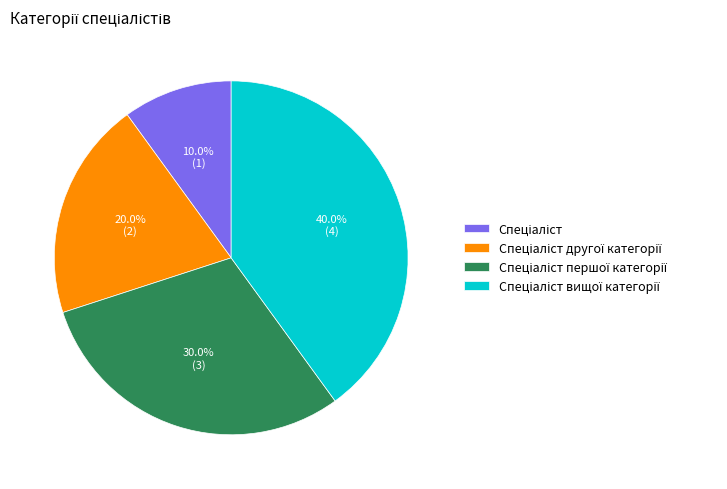

Is there any slice that represents more than half of the pie?

No